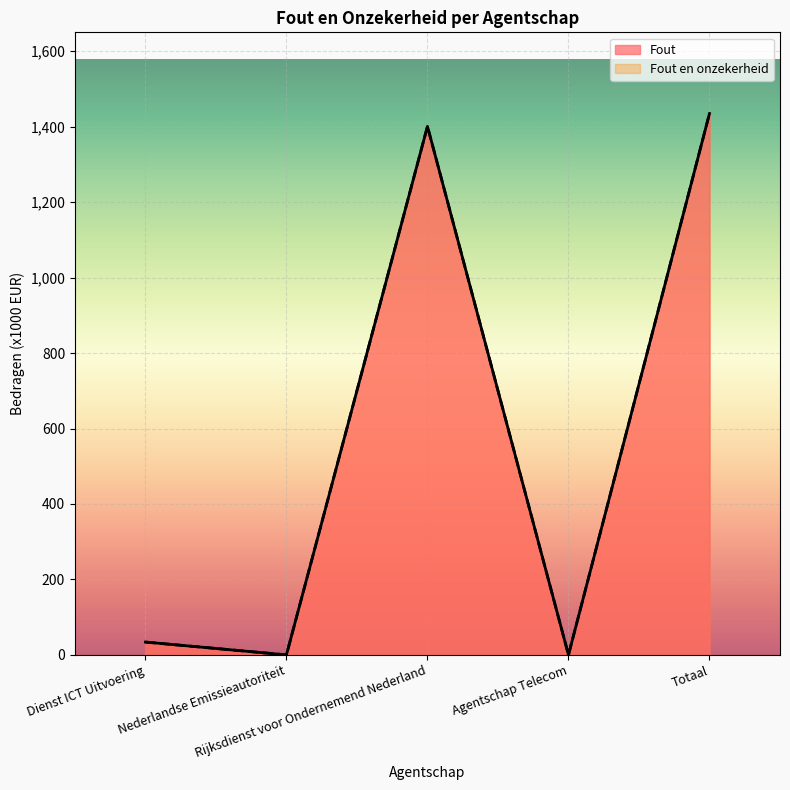

Reading right to left, extract all data points from this chart.

Fout: 1435	0	1401	0	34
Fout en onzekerheid: 1435	0	1401	0	34